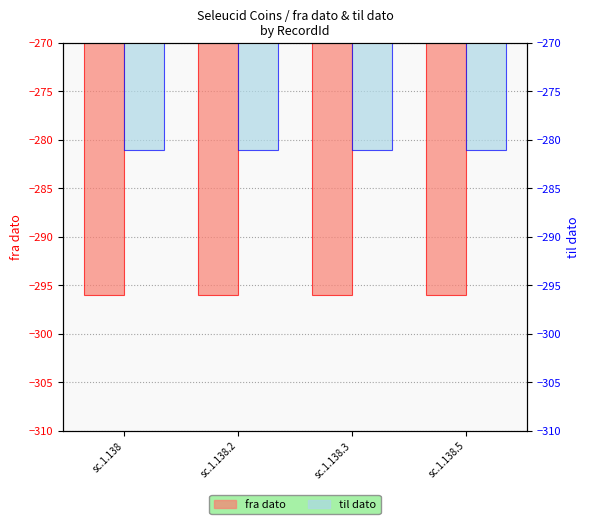

Between sc.1.138.2 and sc.1.138.3, which is larger?

sc.1.138.2